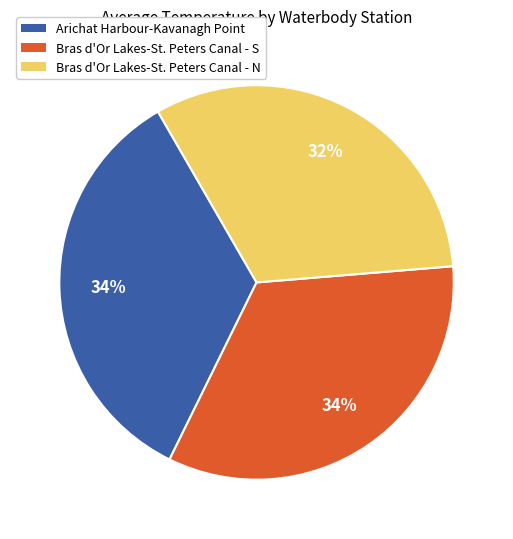

Is it true that Arichat Harbour-Kavanagh Point is 34% of the pie?

True